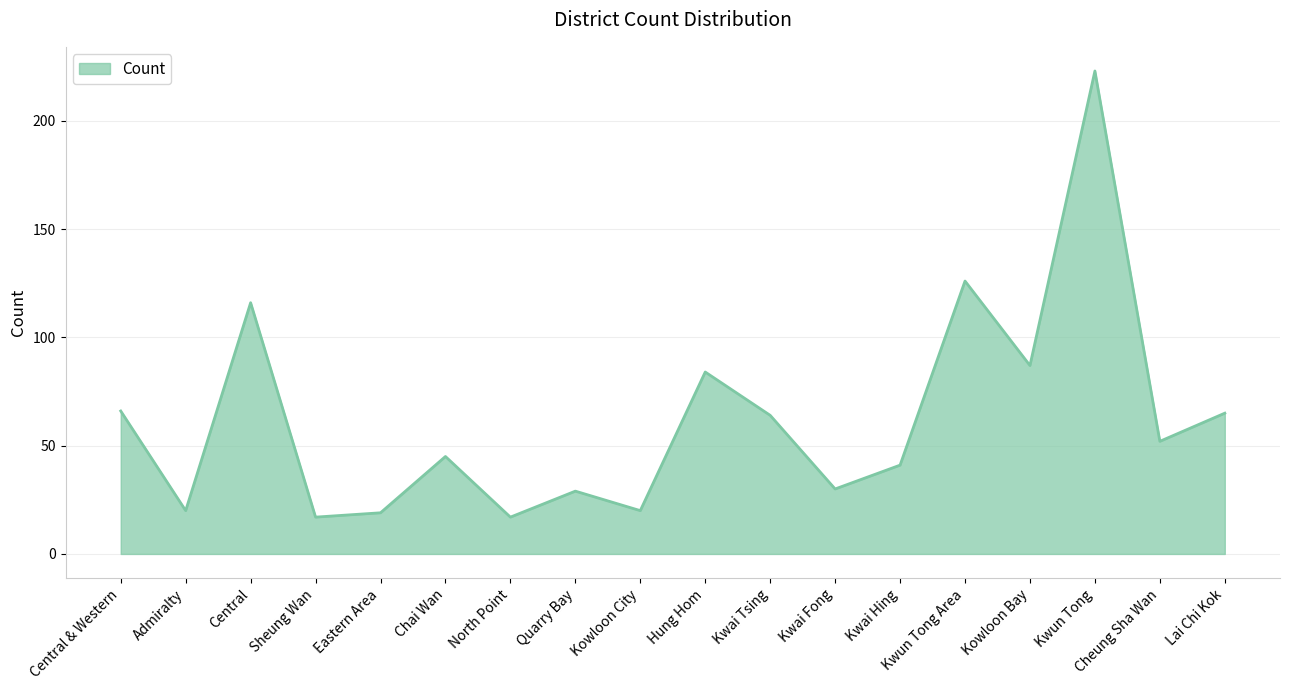

What is the smallest value displayed?

17